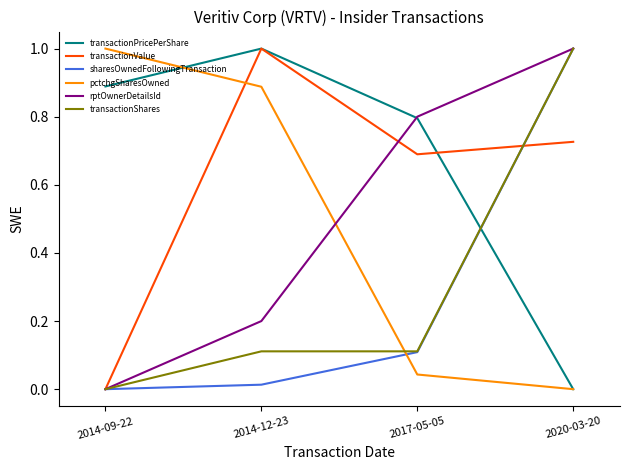

After their last crossing, which series has the higher values: transactionShares or pctchgSharesOwned?

transactionShares